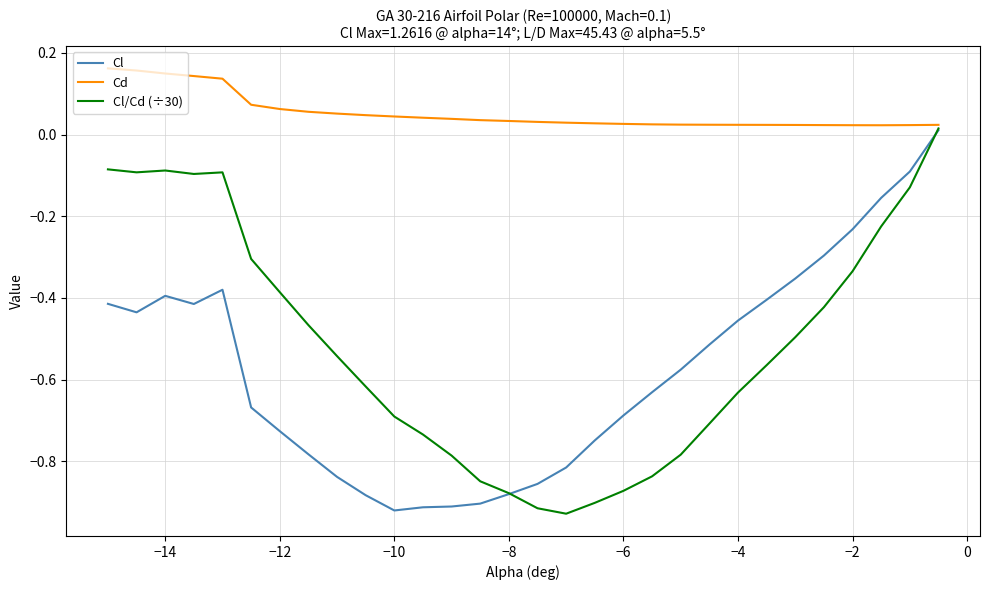

How many positive values does the Cl/Cd (÷30) series have?

1